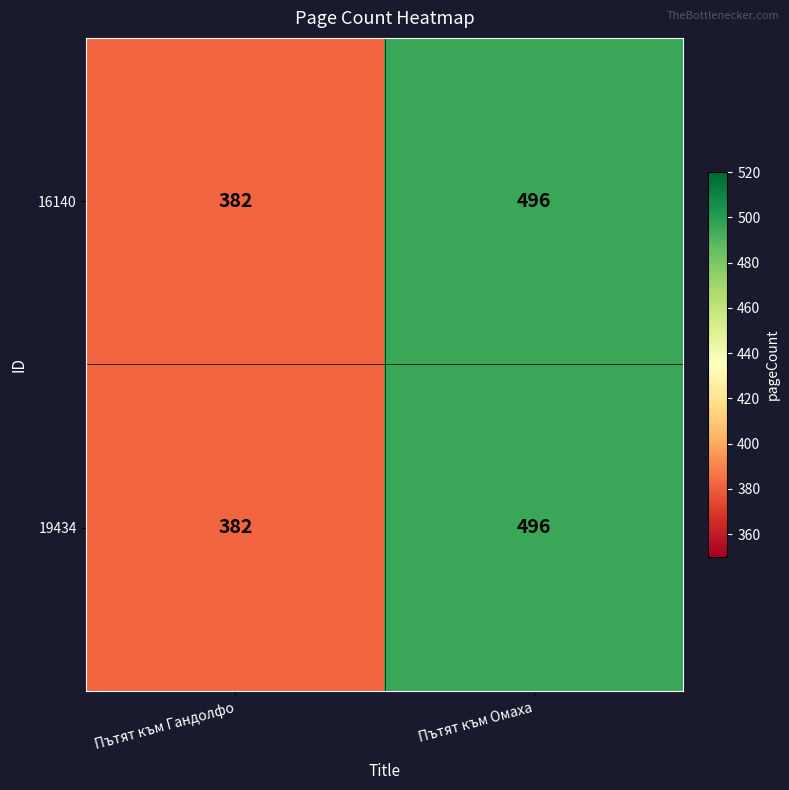

What is the sum of the 19434 values at Пътят към Омаха and Пътят към Гандолфо?

878